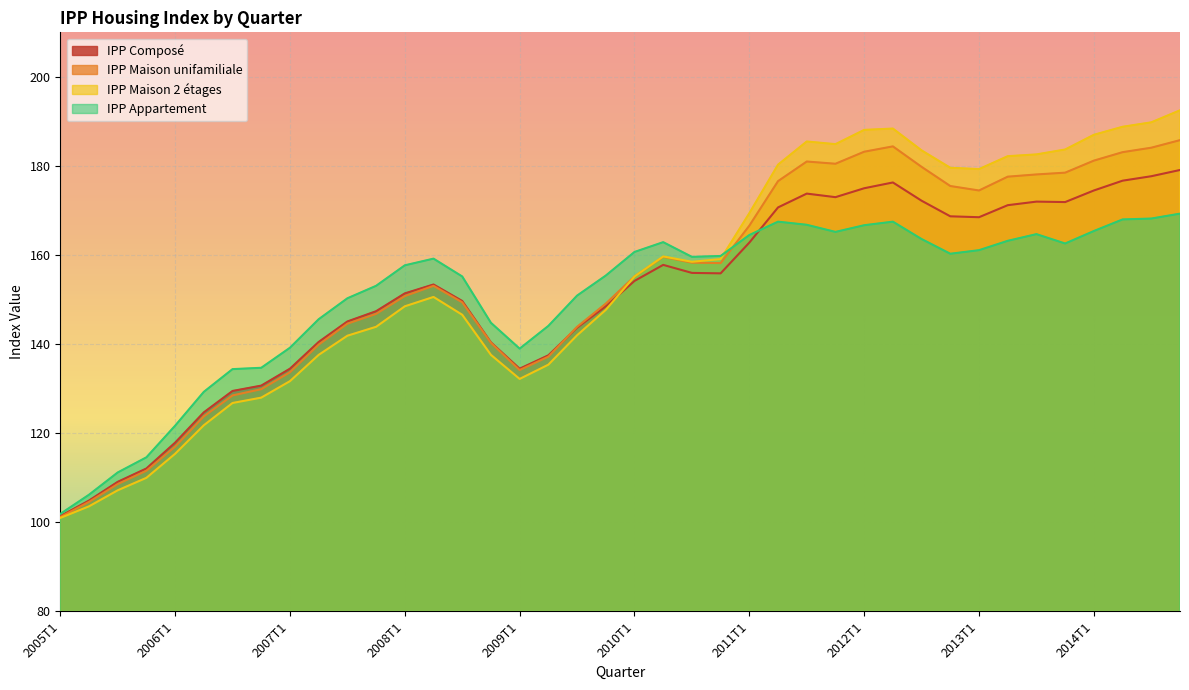

At which label does IPP Maison unifamiliale first exceed 155?

2010T1